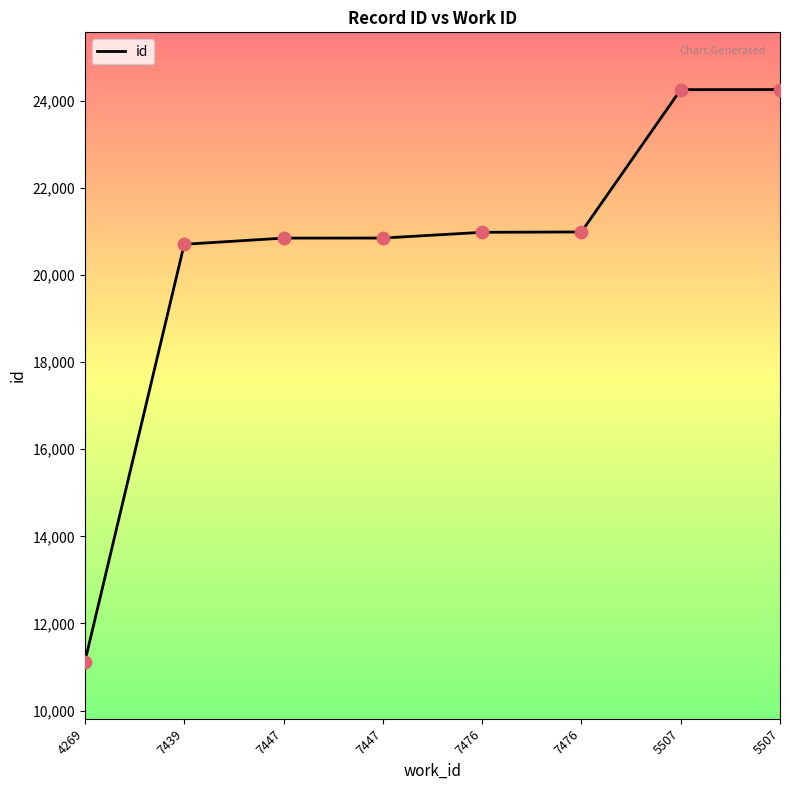

What is the change in value from 4269 to 7476?

+9859